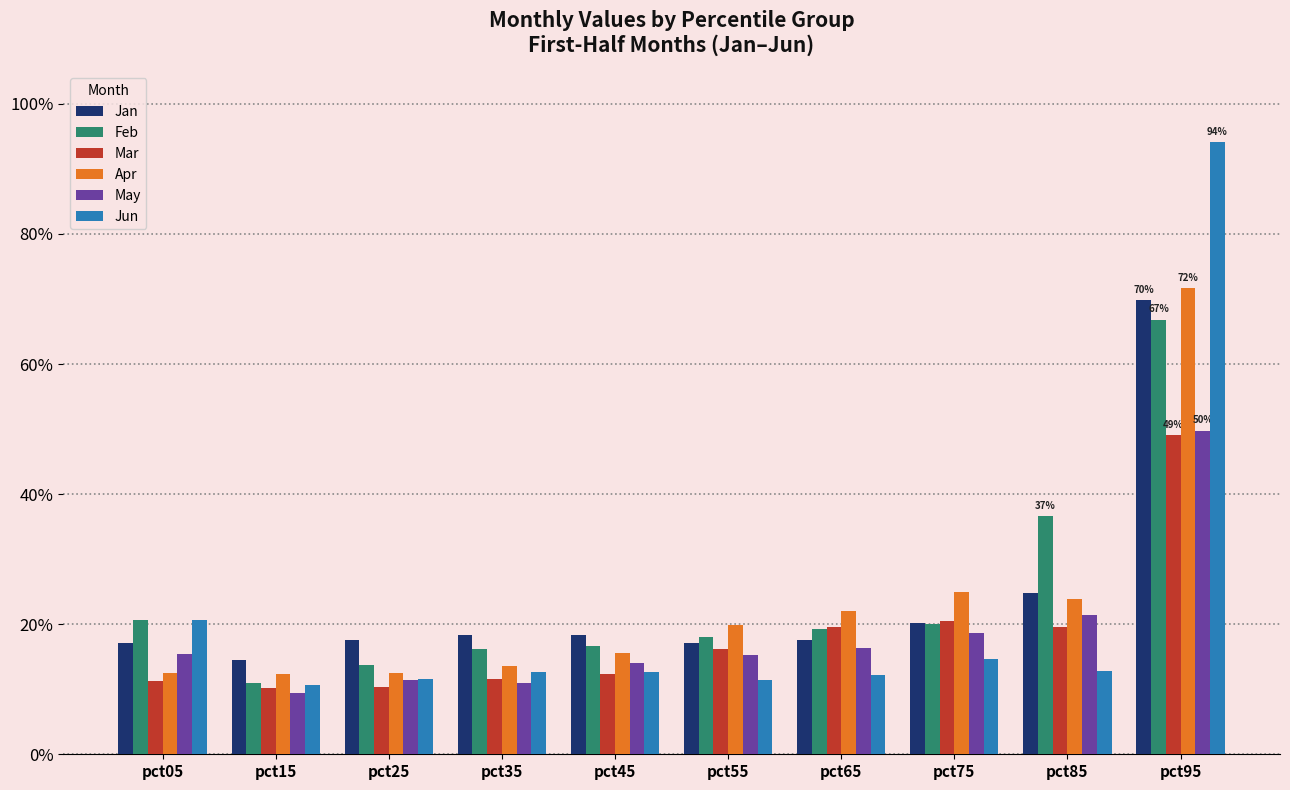

At how many categories does at least one series exceed 0?

10